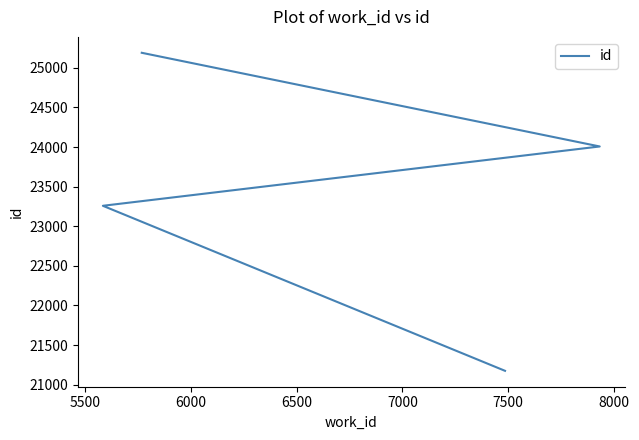

Is it true that the value at 5000 is 5229?

False